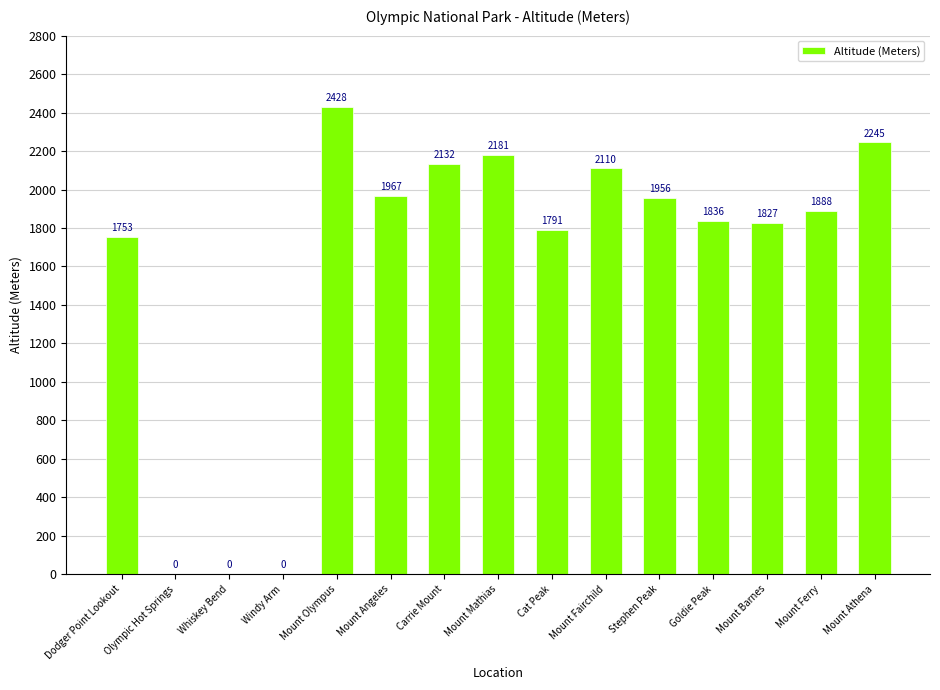

Reading left to right, list all the values displayed in this chart.

Dodger Point Lookout=1753	Olympic Hot Springs=0	Whiskey Bend=0	Windy Arm=0	Mount Olympus=2428	Mount Angeles=1967	Carrie Mount=2132	Mount Mathias=2181	Cat Peak=1791	Mount Fairchild=2110	Stephen Peak=1956	Goldie Peak=1836	Mount Barnes=1827	Mount Ferry=1888	Mount Athena=2245